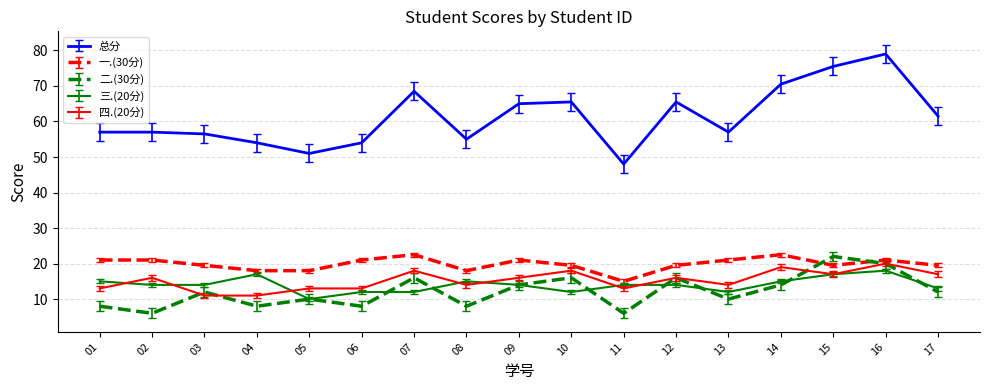

Which series has the largest total across all categories?

总分